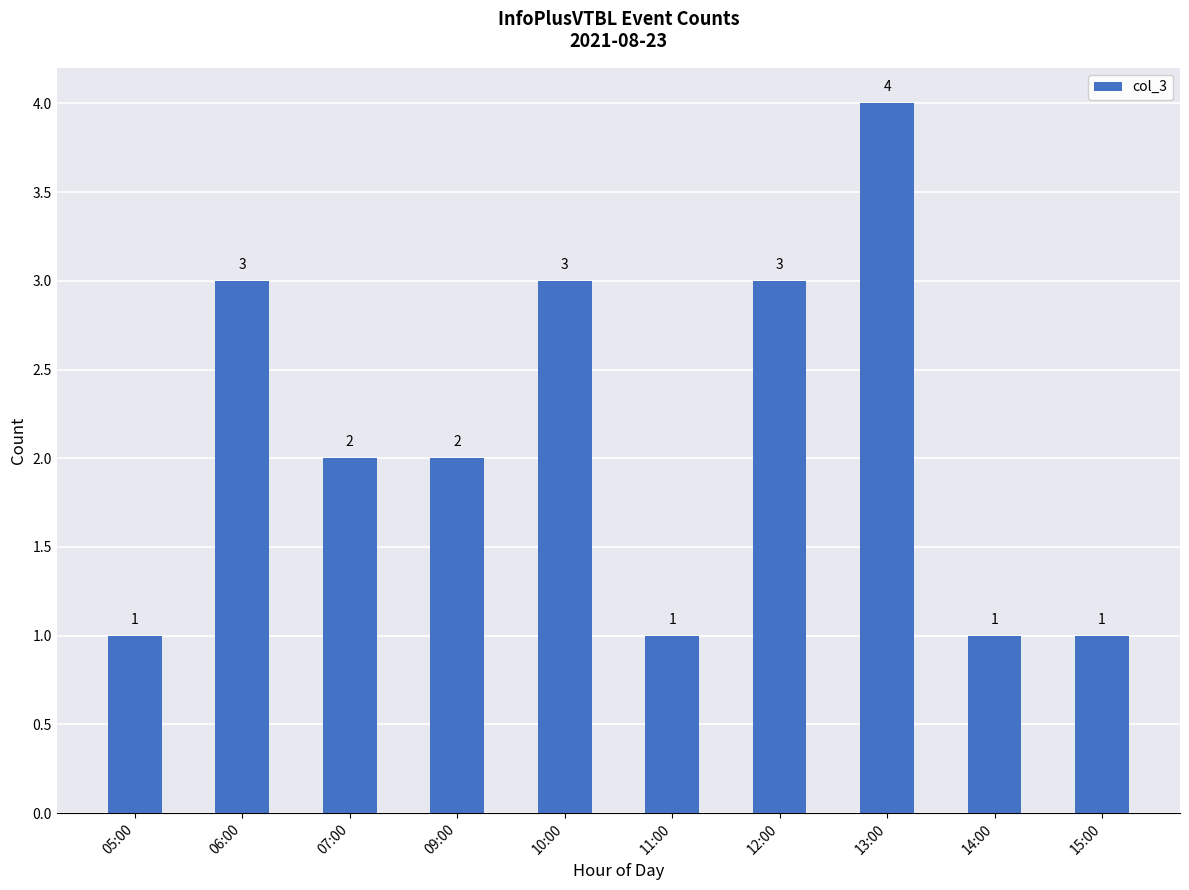

What position from the right is 13:00?

3